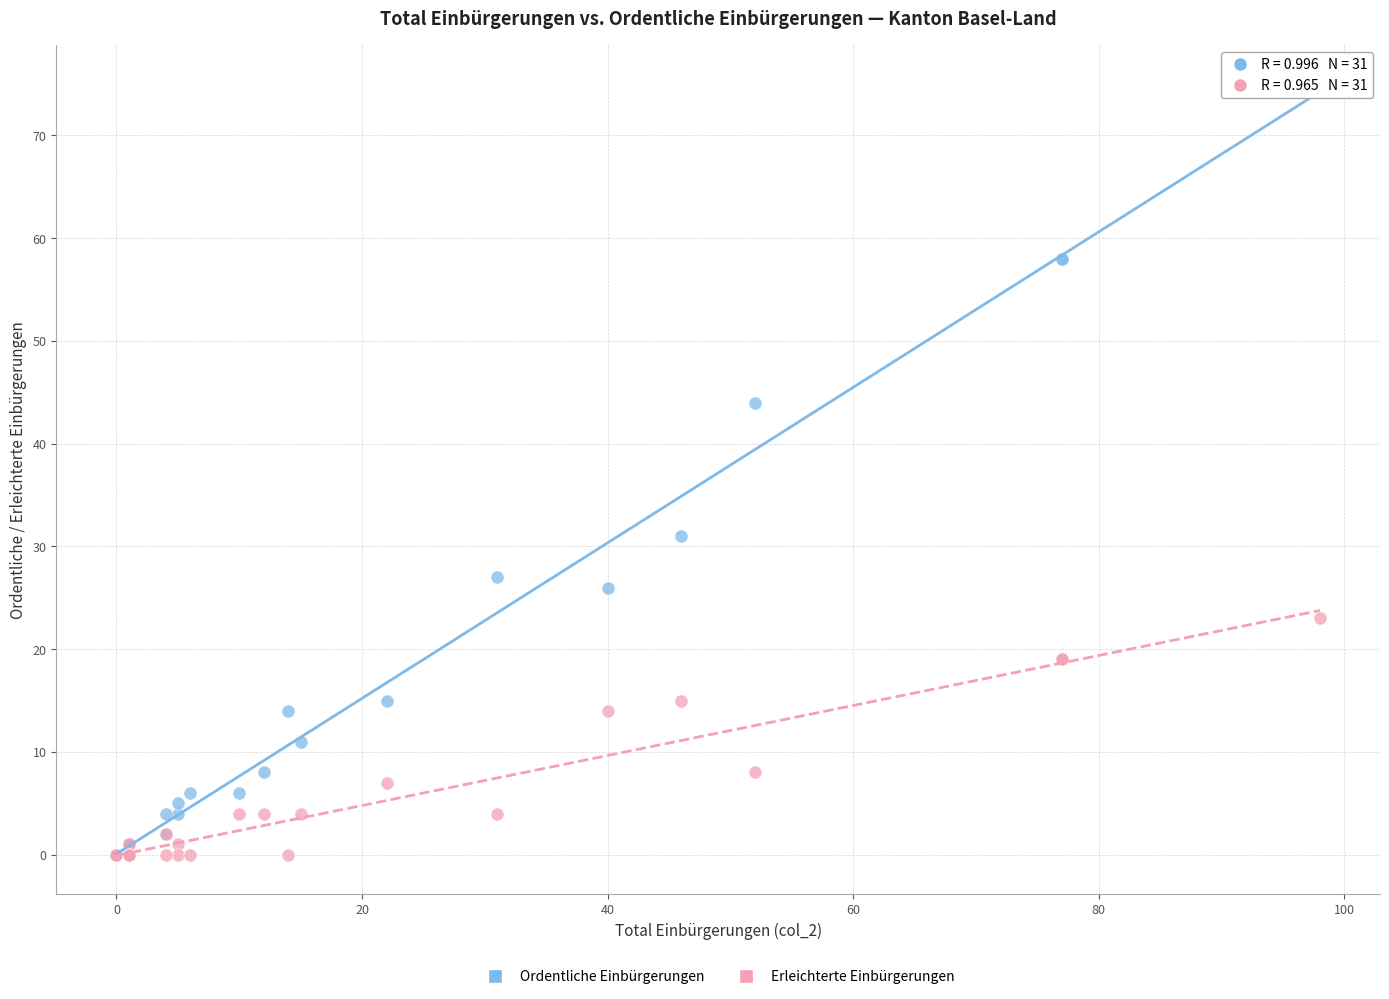

What are all the series names shown in the legend?

Ordentliche Einbürgerungen, Erleichterte Einbürgerungen